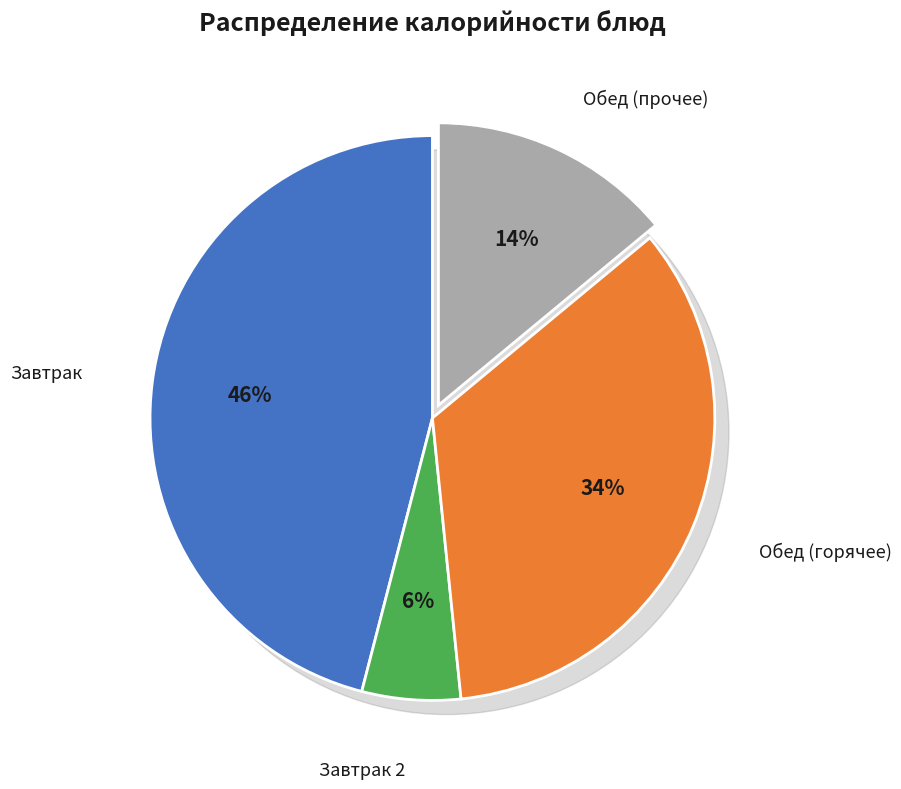

Is Кофейный напиток с молоком и сахаром the majority of the pie?

No